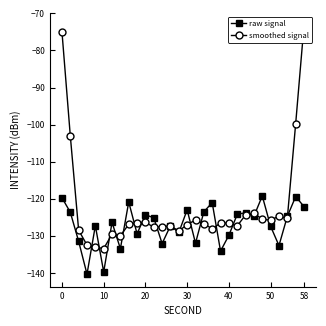

In raw signal, how many points are higher than both neighbors (excluding endpoints)?

10